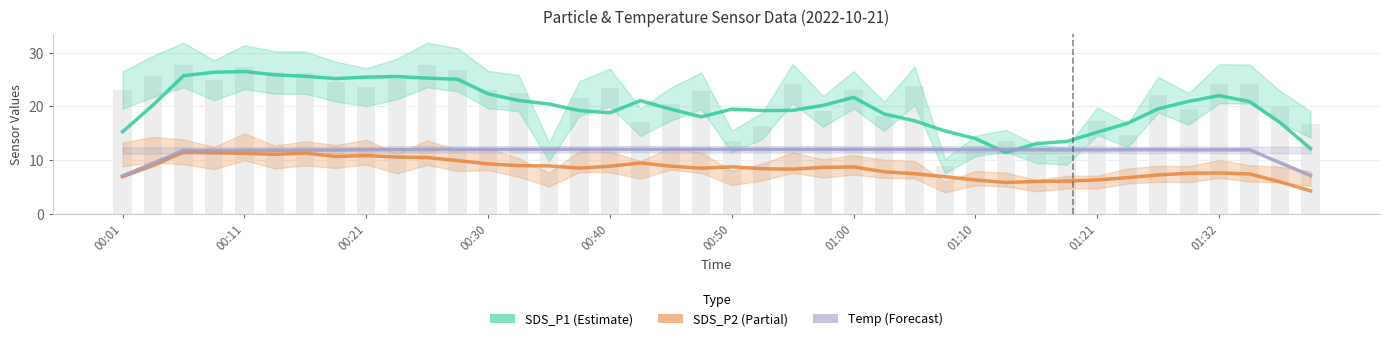

What is the sum of the SDS_P1 (Estimate) values at 01:21 and 27?

40.9